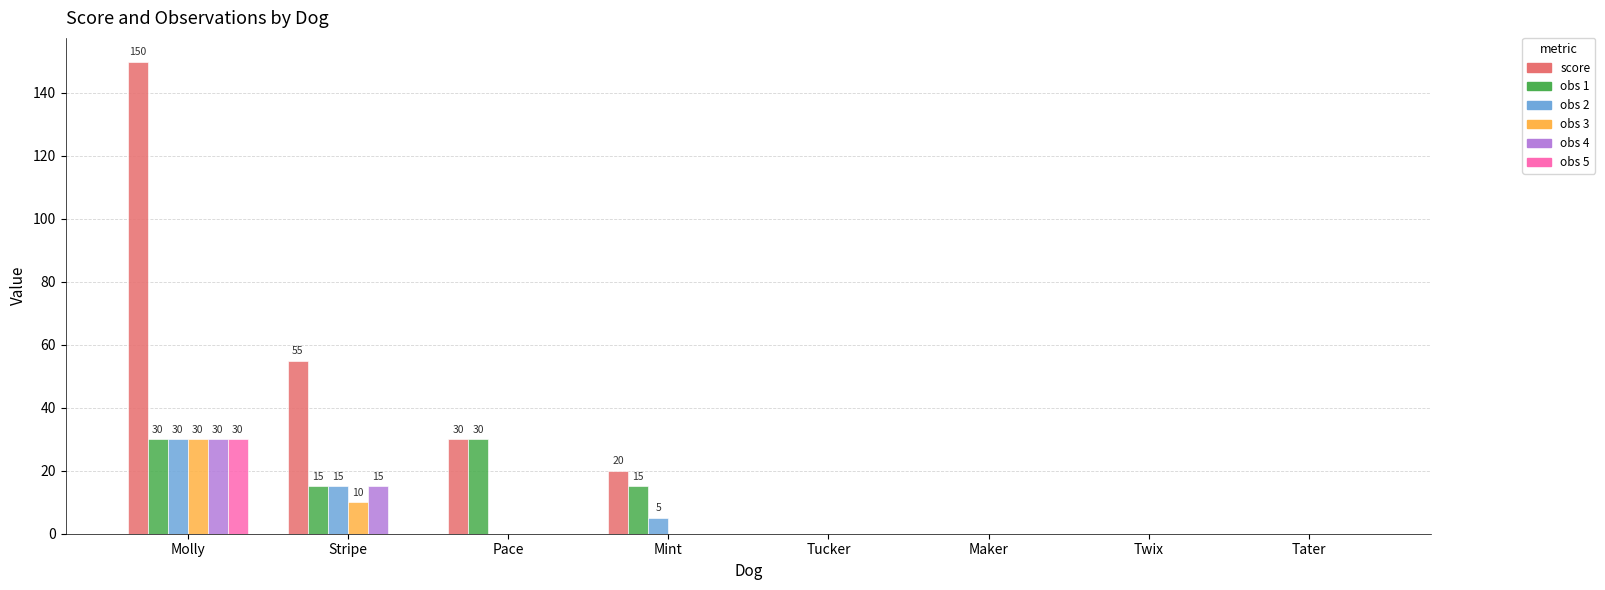

Which series has the largest total across all categories?

score